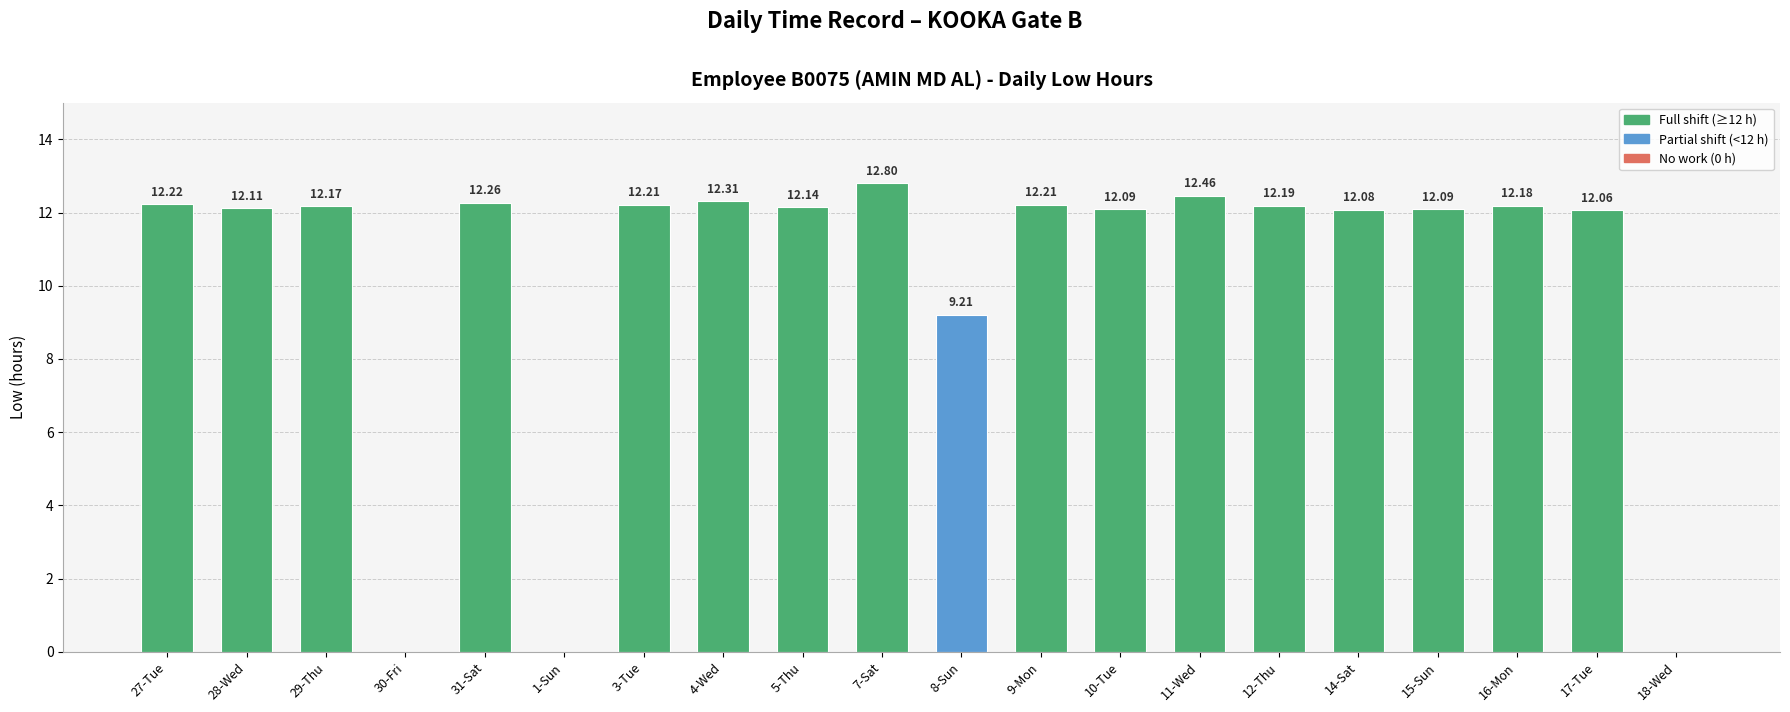

Count the number of categories in the chart.

20